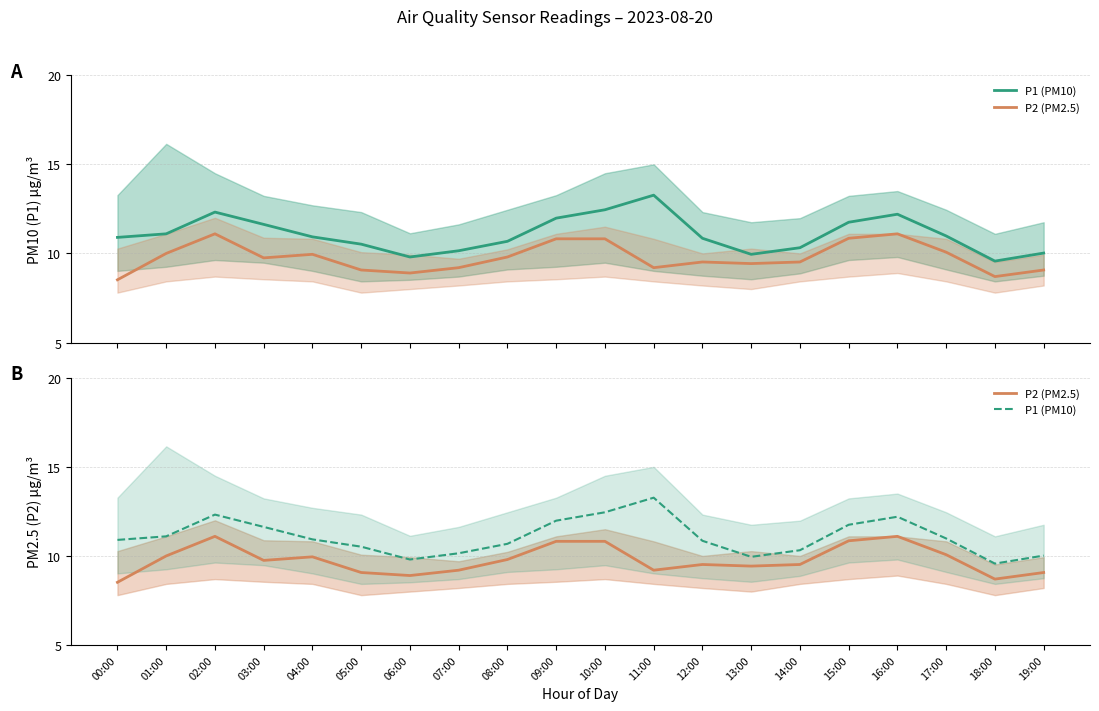

What is the label of the 7th point from the right?

13:00